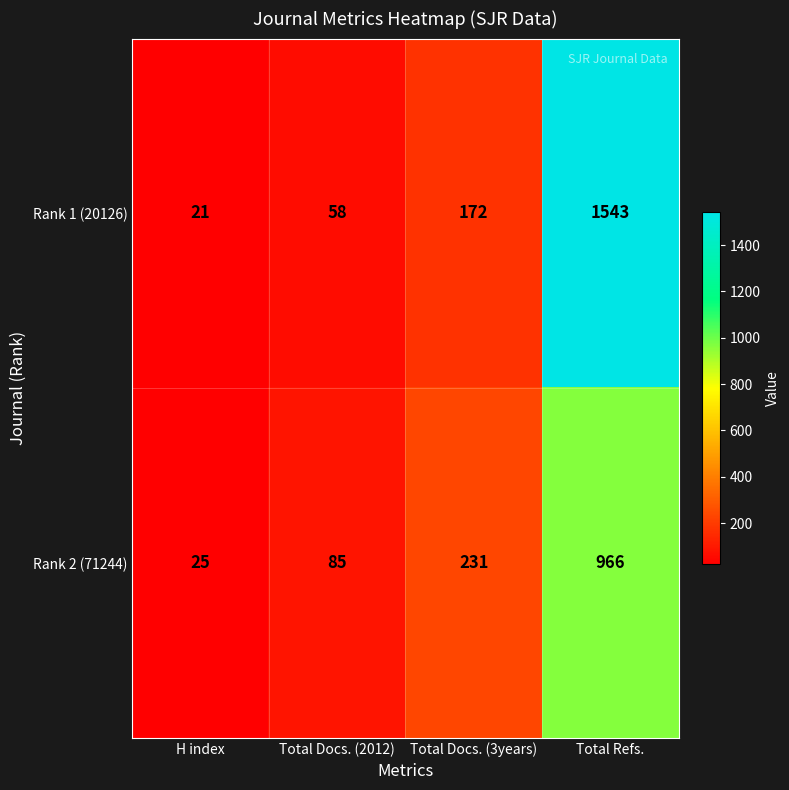

What value does the Rank 2 (71244) series have at Total Refs.?

966